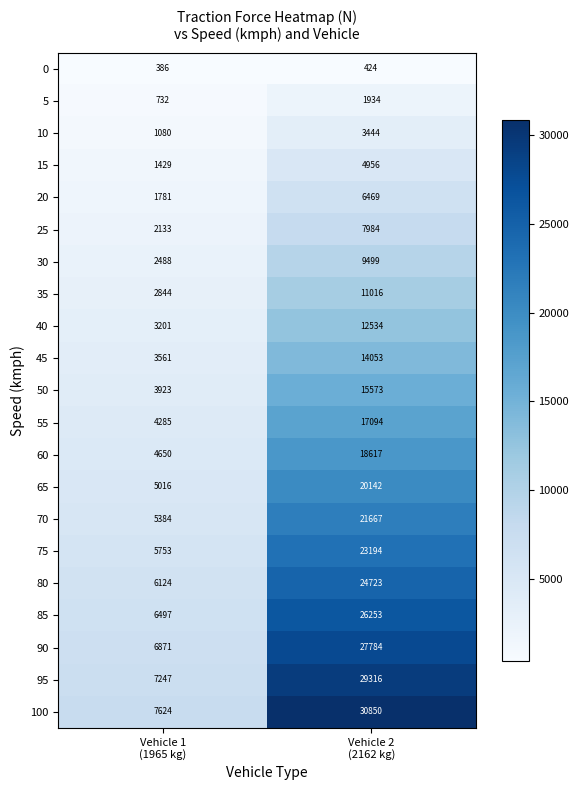

How many categories are shown in the chart?

2